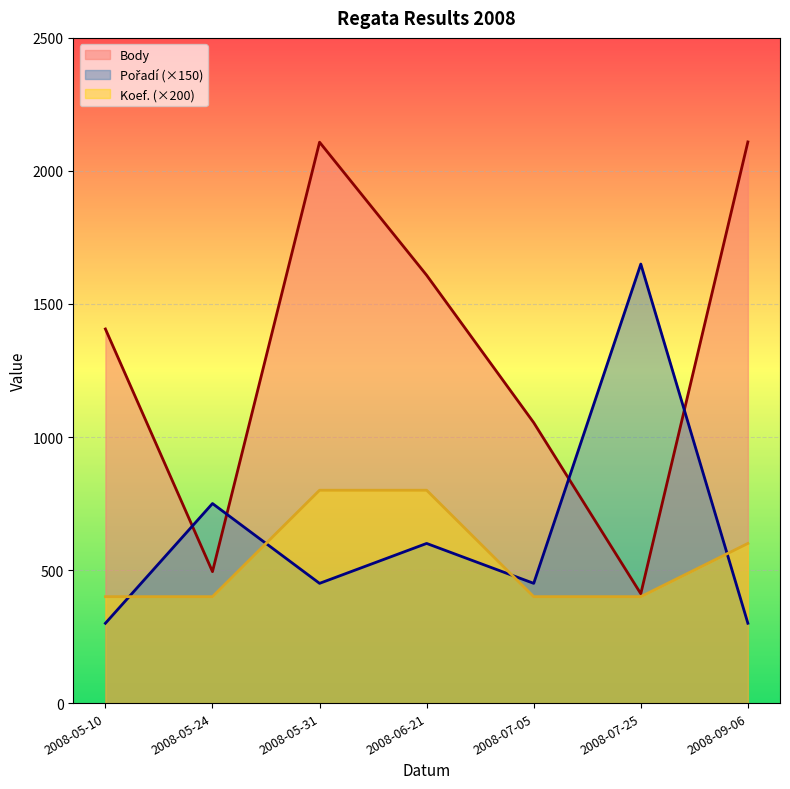

At how many categories does at least one series exceed 1487?

4